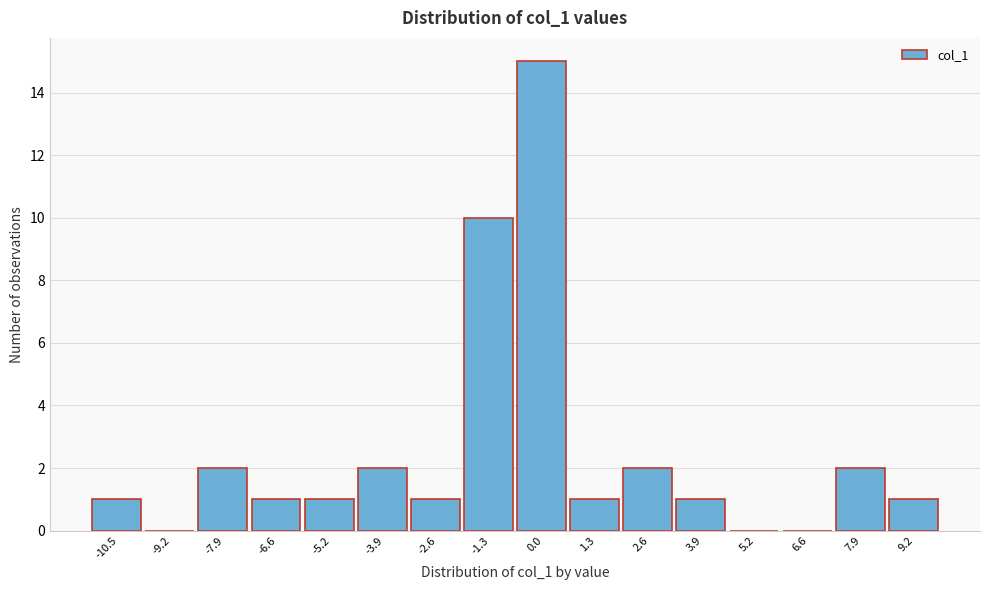

Reading left to right, extract all data points from this chart.

-10.5=1	-9.2=0	-7.9=2	-6.6=1	-5.2=1	-3.9=2	-2.6=1	-1.3=10	0.0=15	1.3=1	2.6=2	3.9=1	5.2=0	6.6=0	7.9=2	9.2=1